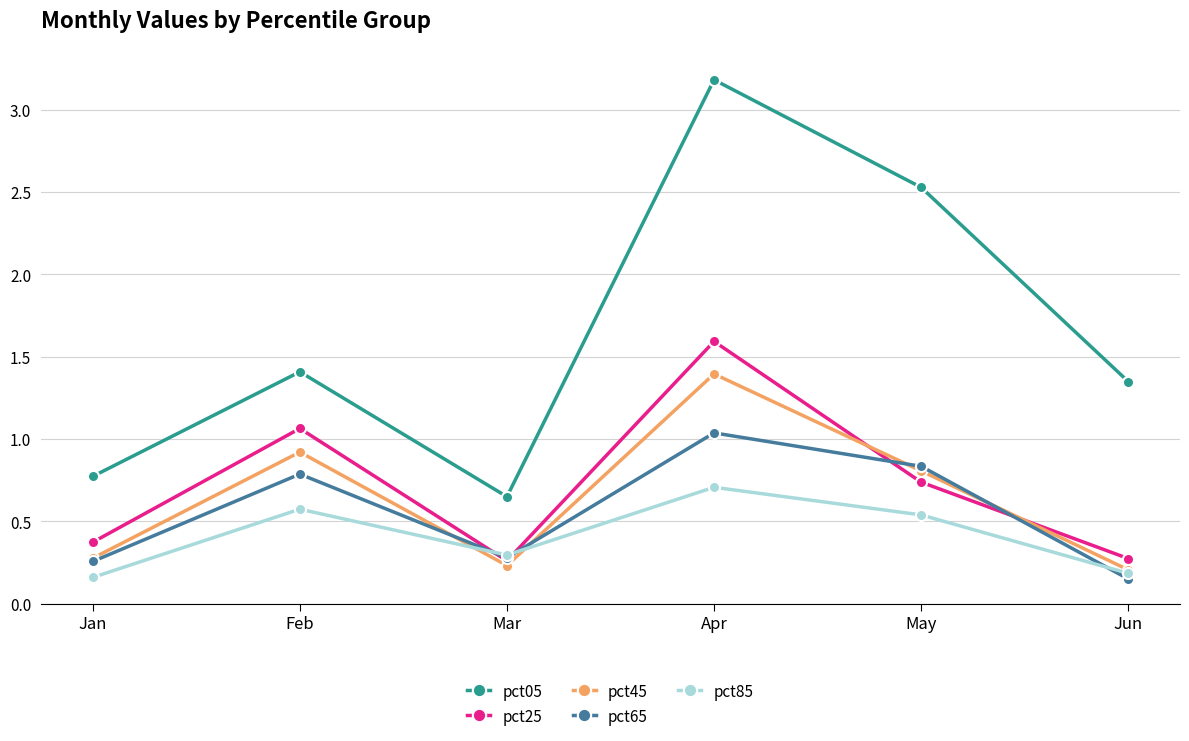

True or false: pct45 has a value of 0.4 at Mar.

False